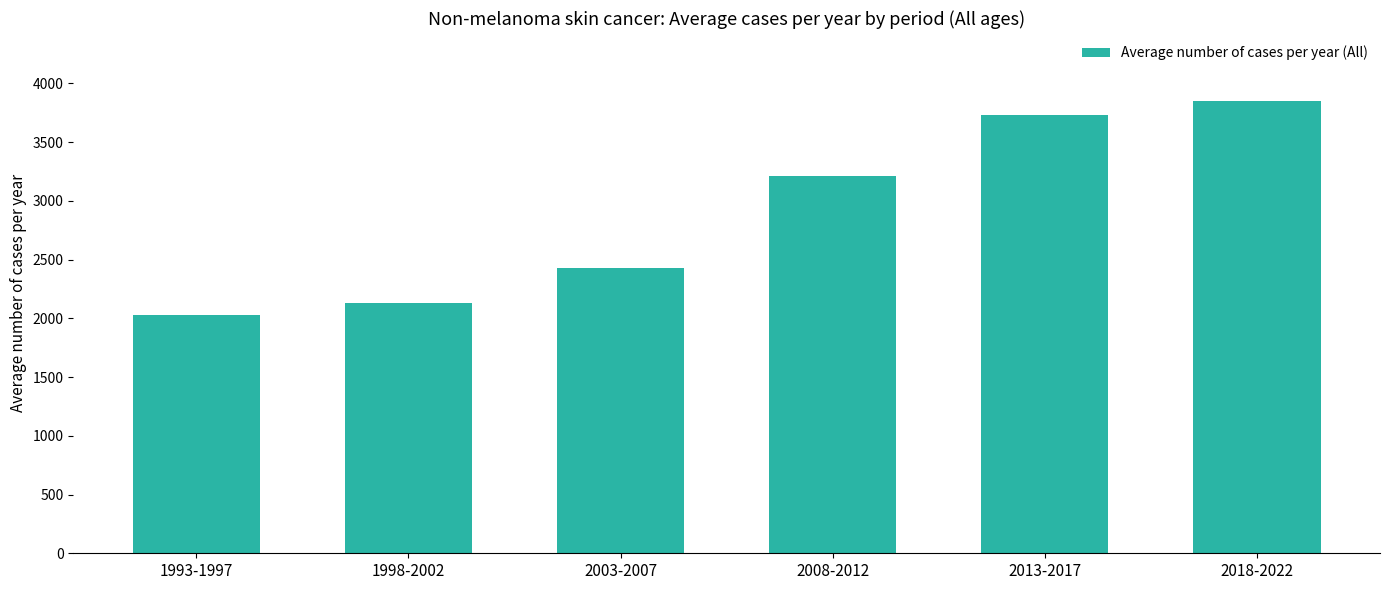

The chart shows a value of 691 at 2003-2007. True or false?

False